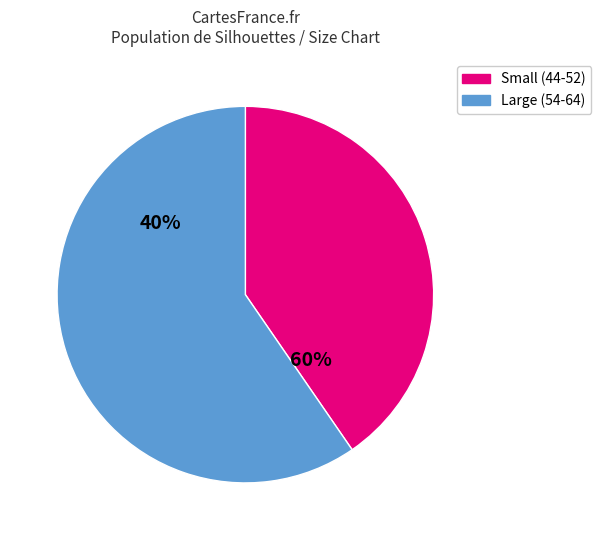

True or false: 62 accounts for 18% of the total.

False